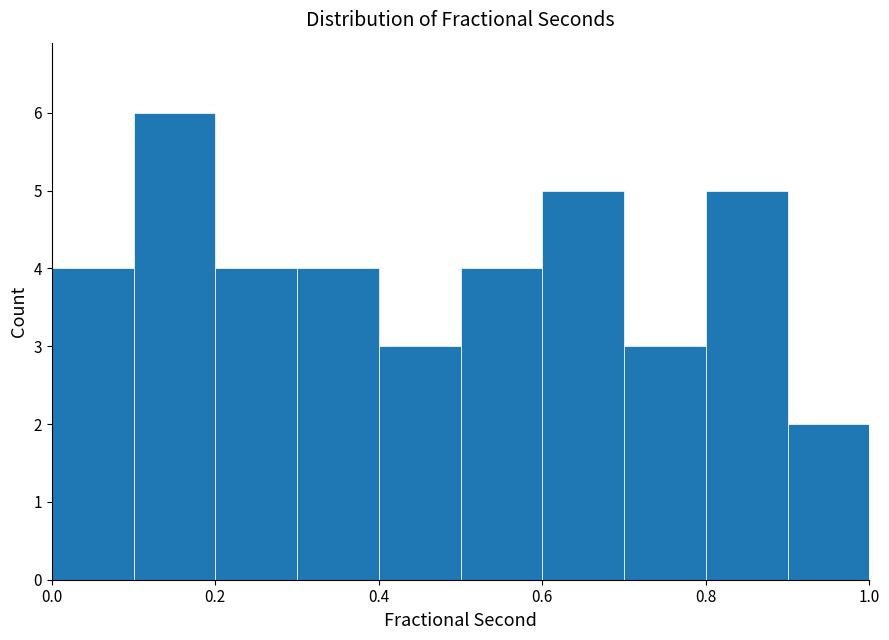

Reading left to right, list every bar in this chart as the range it spans on the x-axis followed by its height. The values are not printed on the chart, so give them approximately, as read against the axis.

0.0 to 0.1: 4
0.1 to 0.2: 6
0.2 to 0.3: 4
0.3 to 0.4: 4
0.4 to 0.5: 3
0.5 to 0.6: 4
0.6 to 0.7: 5
0.7 to 0.8: 3
0.8 to 0.9: 5
0.9 to 1.0: 2